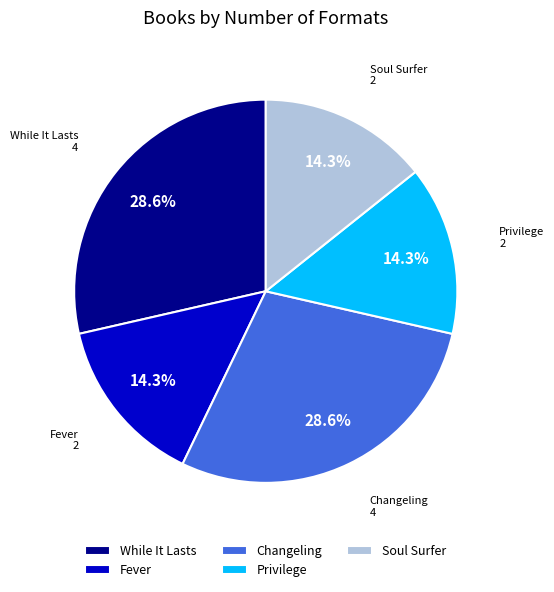

What percentage do Privilege and Changeling together represent?

42.9%